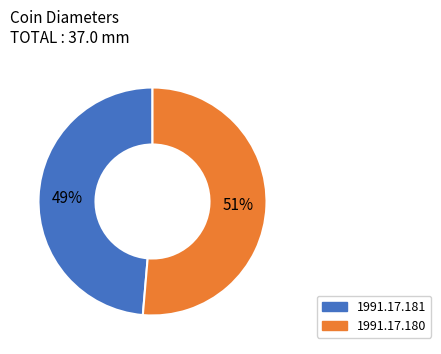

How many slices are in this pie chart?

2